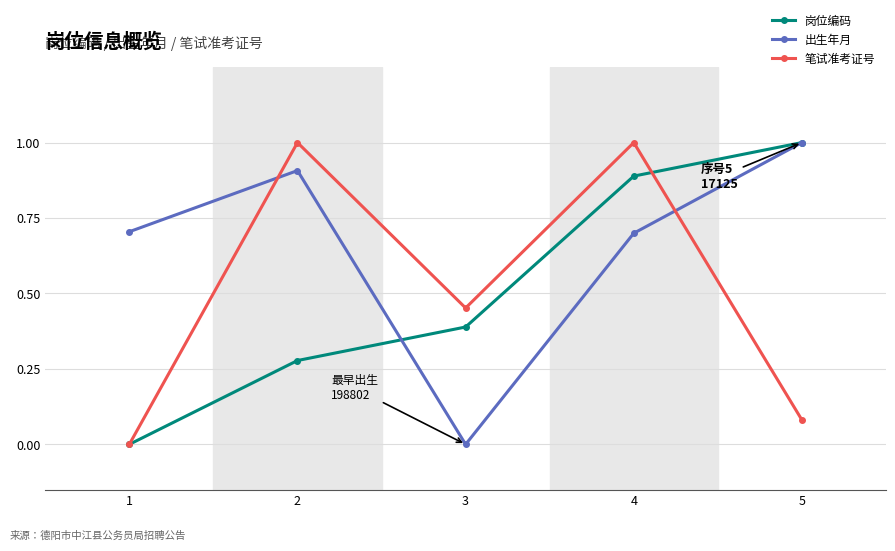

At which label is 笔试准考证号 closest to 0?

1